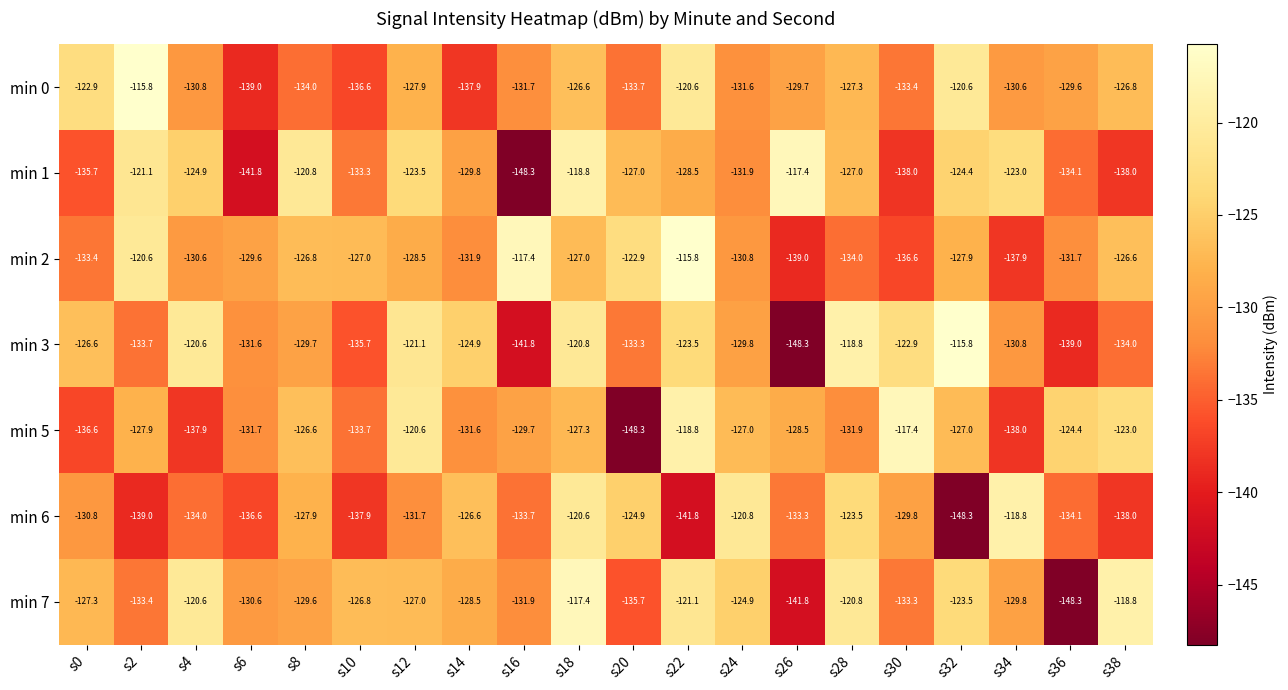

What is the difference between the second highest and second lowest values in the min 5 series?

19.2